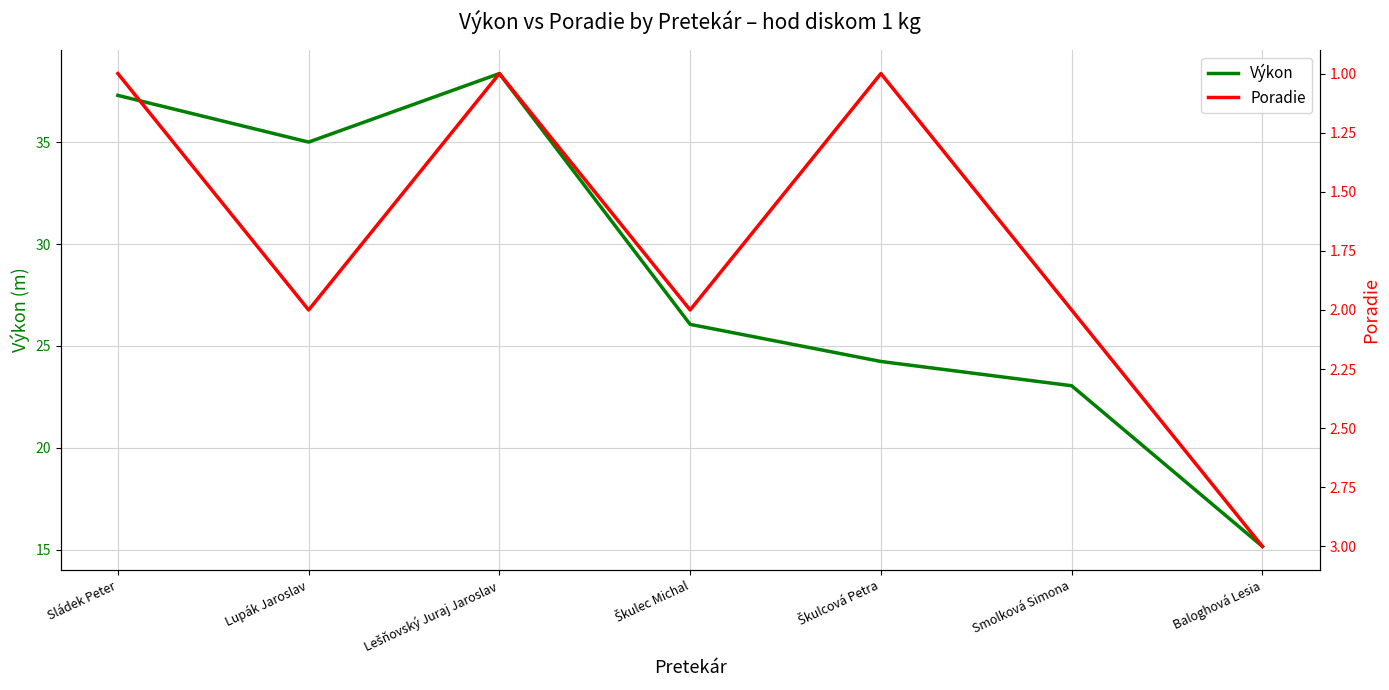

Where is Poradie nearest to the value 2?

Lupák Jaroslav